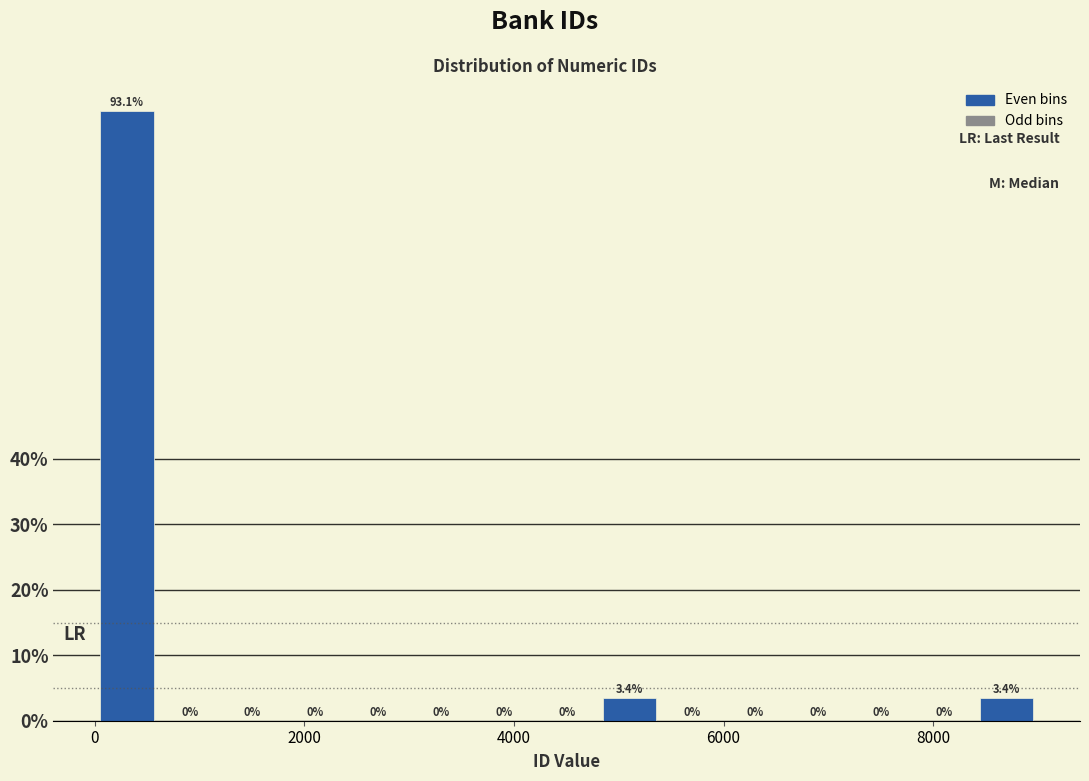

Around what value on the x-axis is the tallest bar? Give the approximate position of its centre, as read against the axis.

400